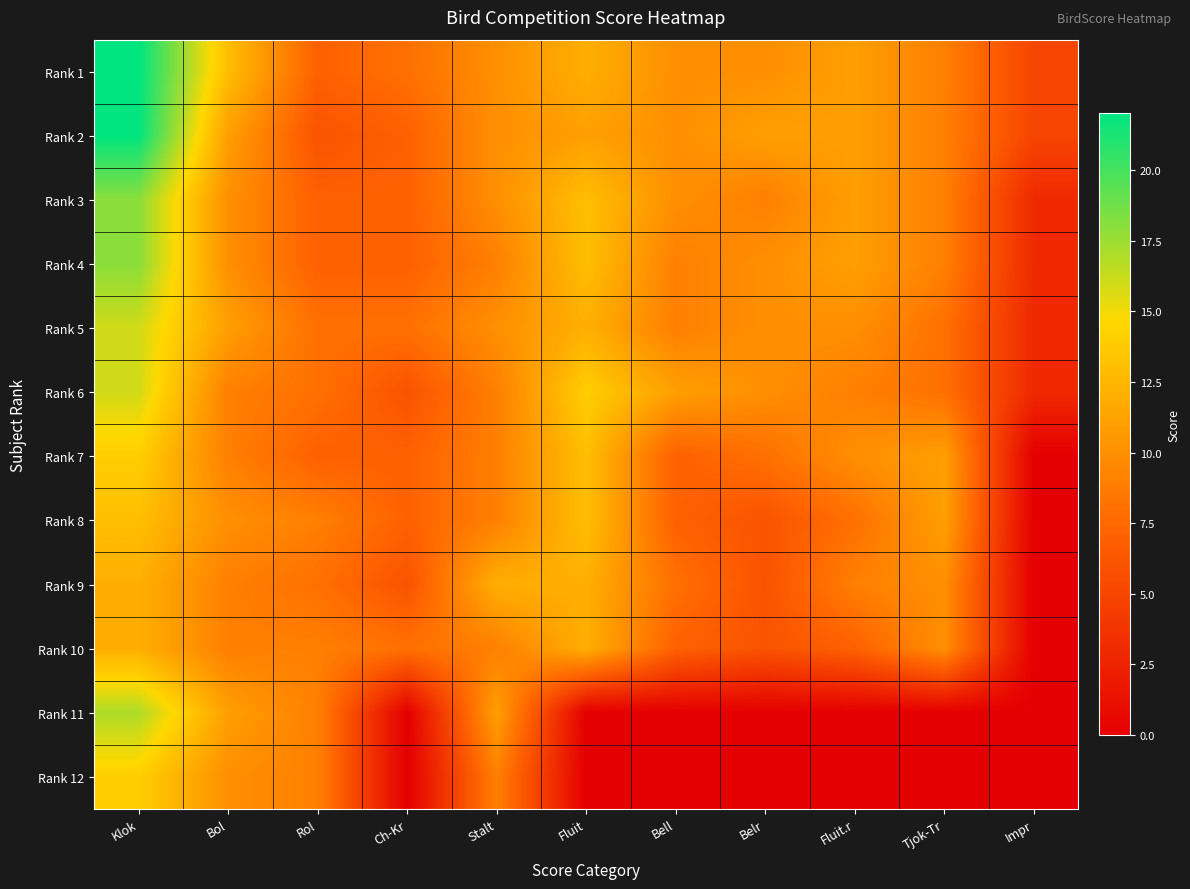

At how many categories does at least one series exceed 2?

11